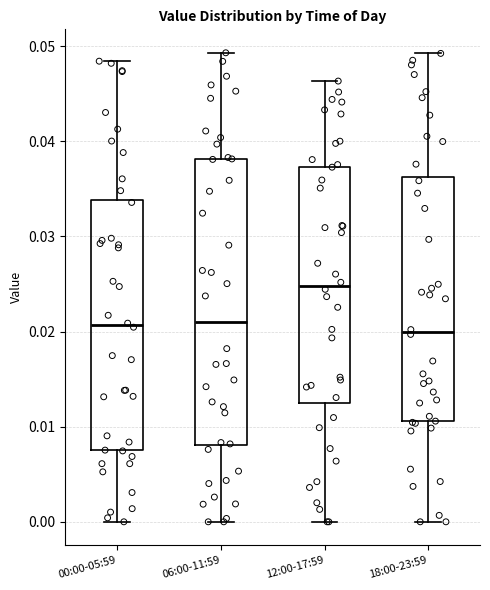

Reading left to right, read every box against the y-axis: the position of its median line, the range the box covers, and the ends of its whiskers. The values are not printed on the chart, so give them approximately, as read against the axis.

00:00-05:59: median 0.021, box 0.008 to 0.034, whiskers 0.000 to 0.048
06:00-11:59: median 0.021, box 0.008 to 0.038, whiskers 0.000 to 0.049
12:00-17:59: median 0.025, box 0.013 to 0.037, whiskers 0.000 to 0.046
18:00-23:59: median 0.020, box 0.011 to 0.036, whiskers 0.000 to 0.049